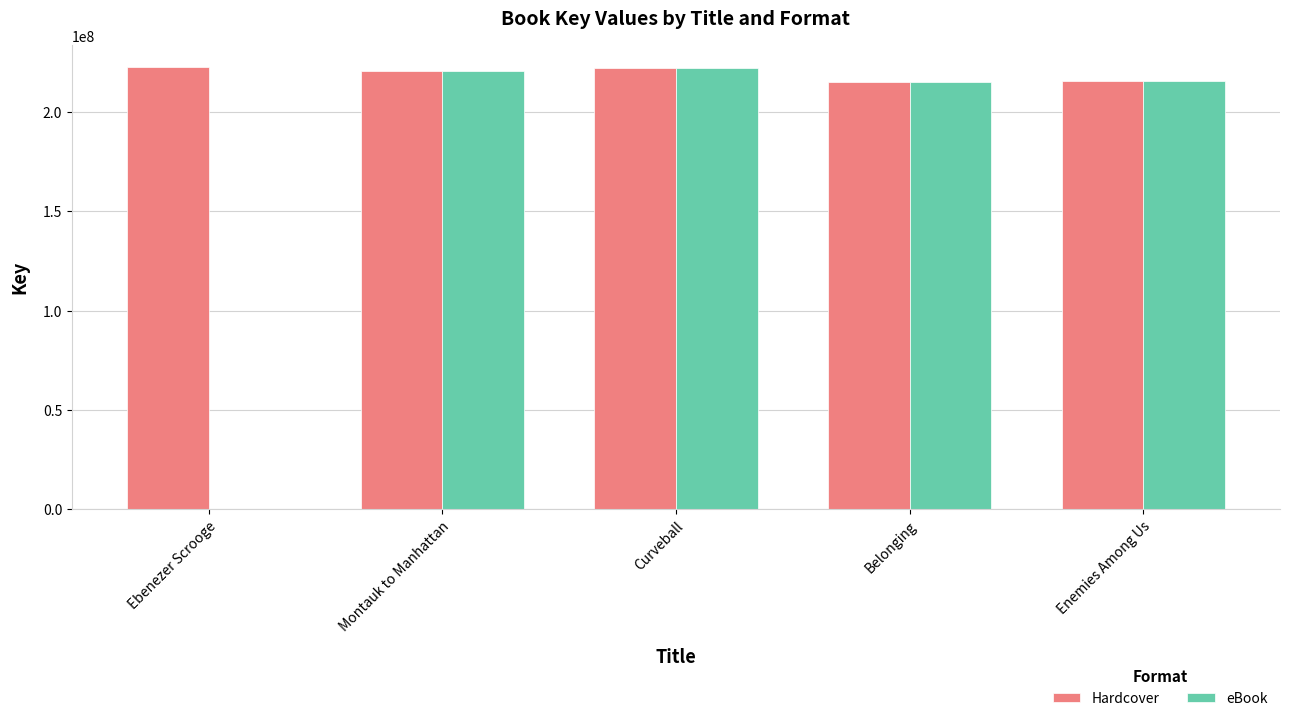

Between Ebenezer Scrooge and Enemies Among Us, which series saw the biggest shift?

eBook